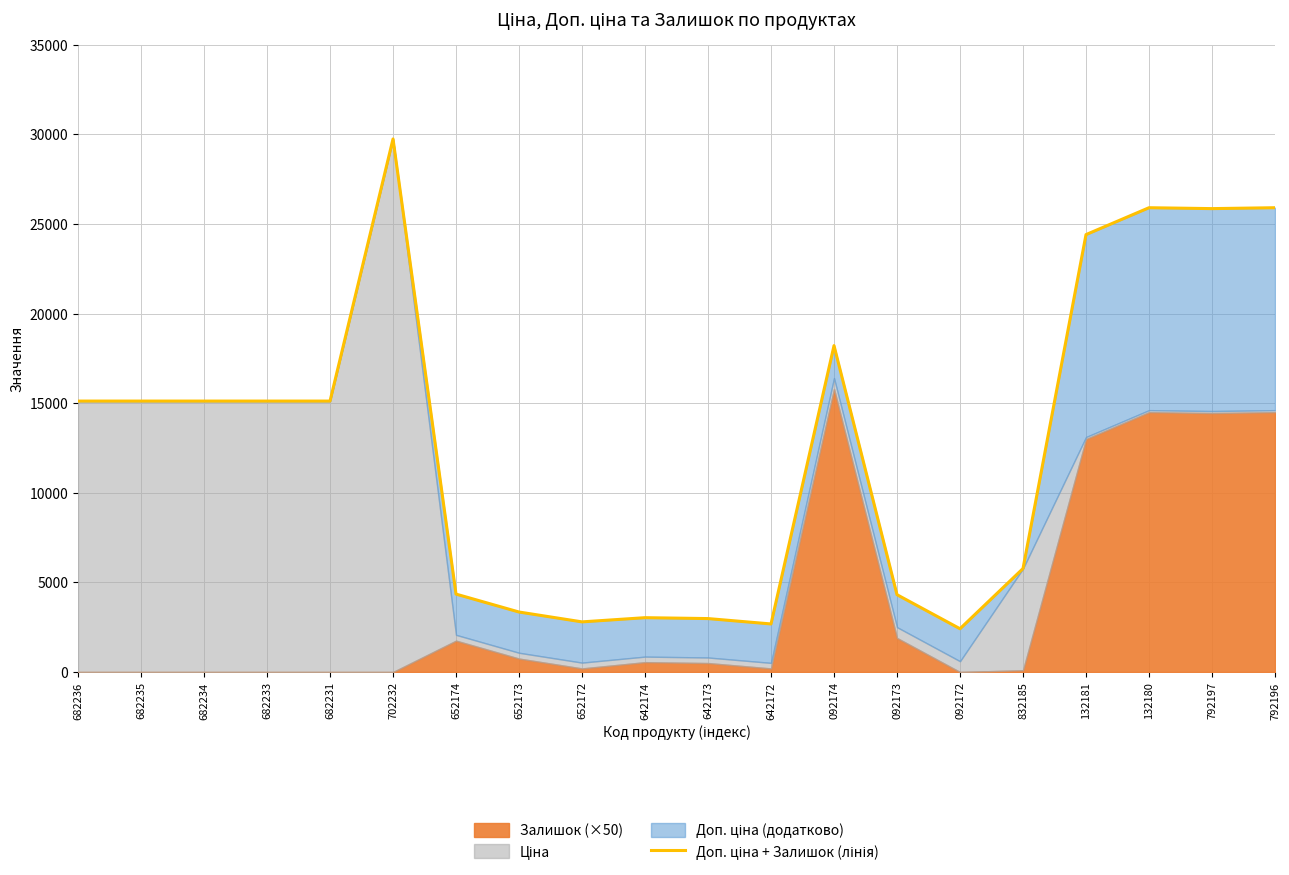

Where does the data first go above 15120?

702232